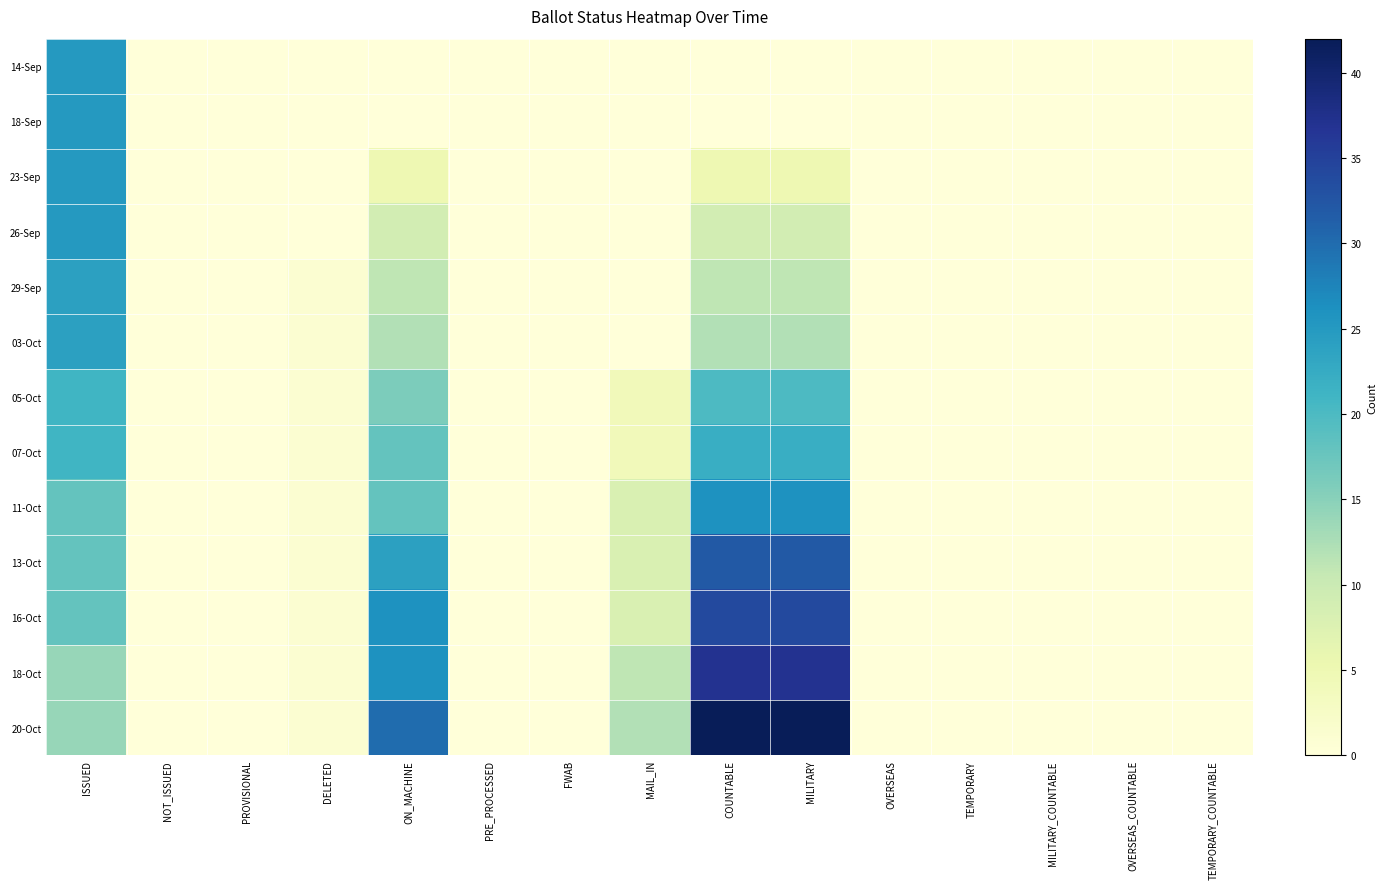

Which series has the largest range (max minus min)?

20-Oct